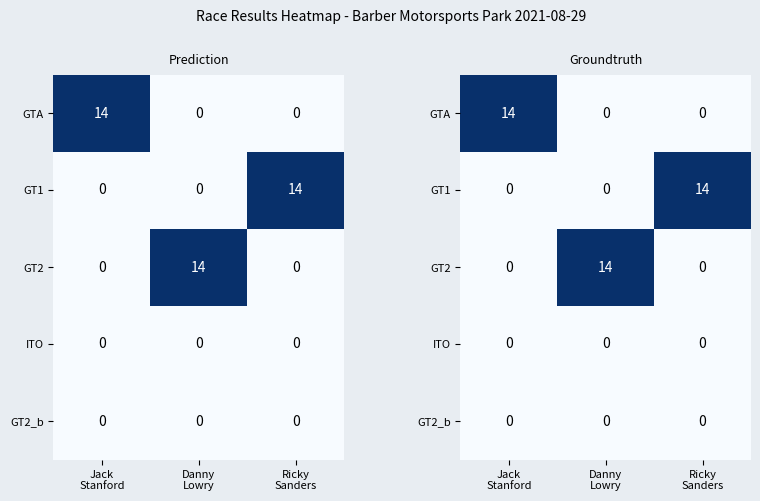

True or false: GT1 has a value of 0 at Jack Stanford.

True